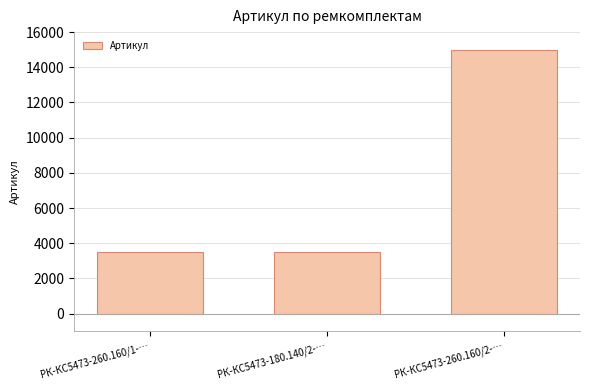

What is the label of the 3rd bar from the left?

РК-КС5473-260.160/2-…